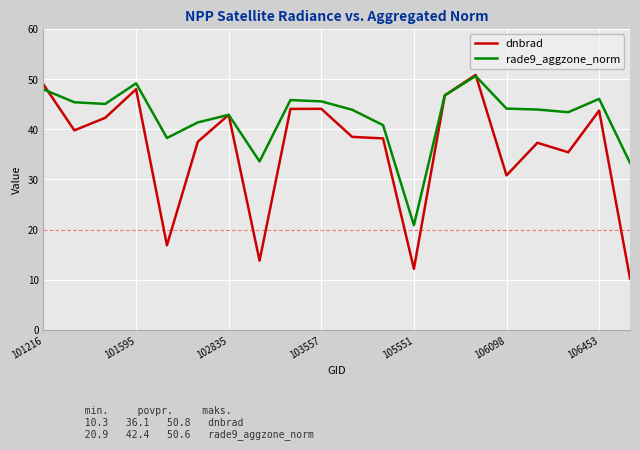

List the series in order of their overall mean, highest first.

rade9_aggzone_norm, dnbrad